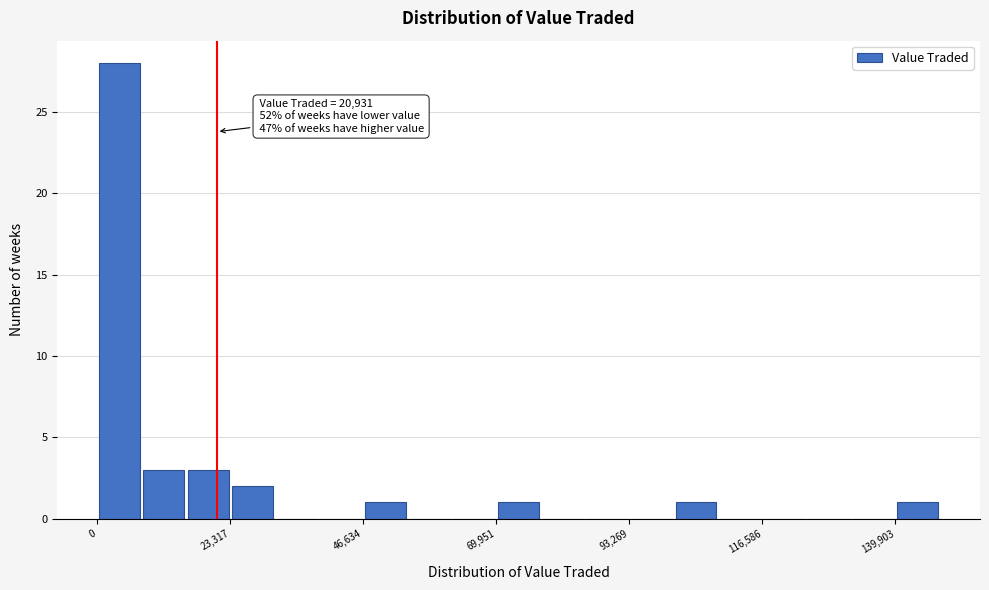

Around what value on the x-axis is the tallest bar? Give the approximate position of its centre, as read against the axis.

5000